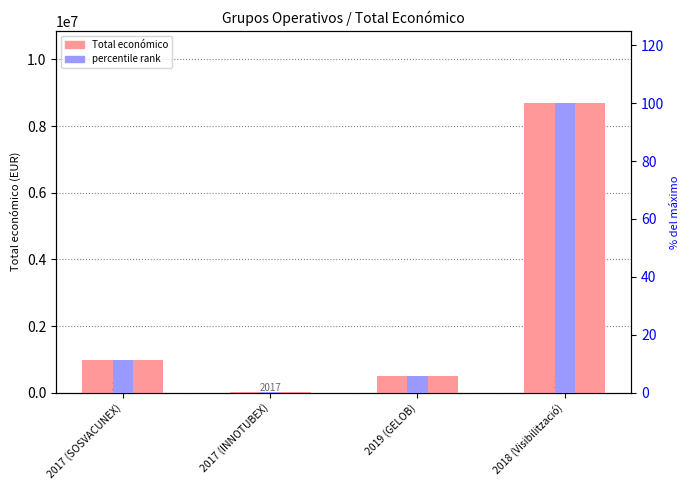

What is the difference between the Total económico values at 2017 (INNOTUBEX) and 2019 (GELOB)?

501047.0